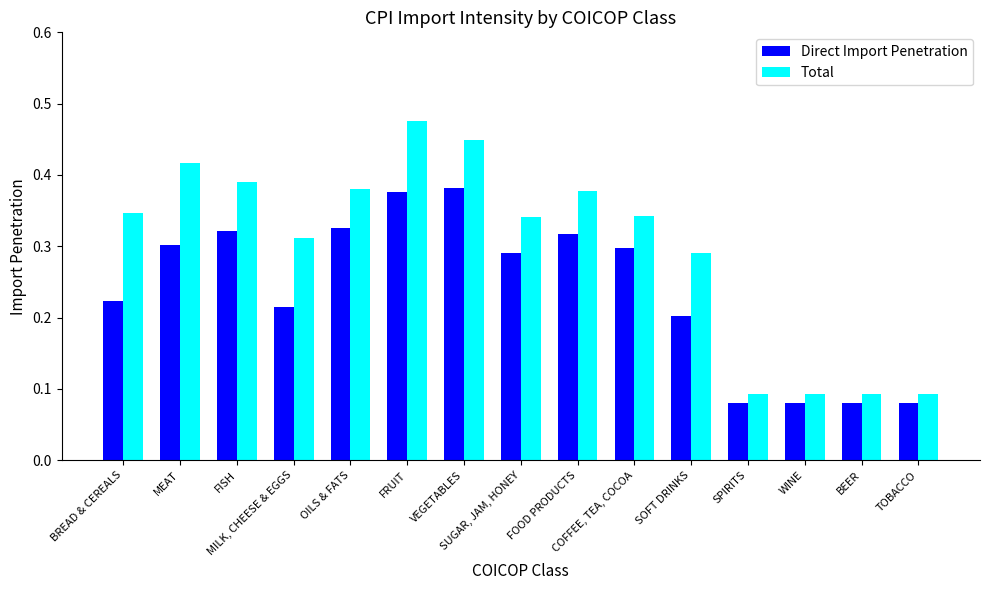

List the series in order of their overall mean, lowest first.

Direct Import Penetration, Total